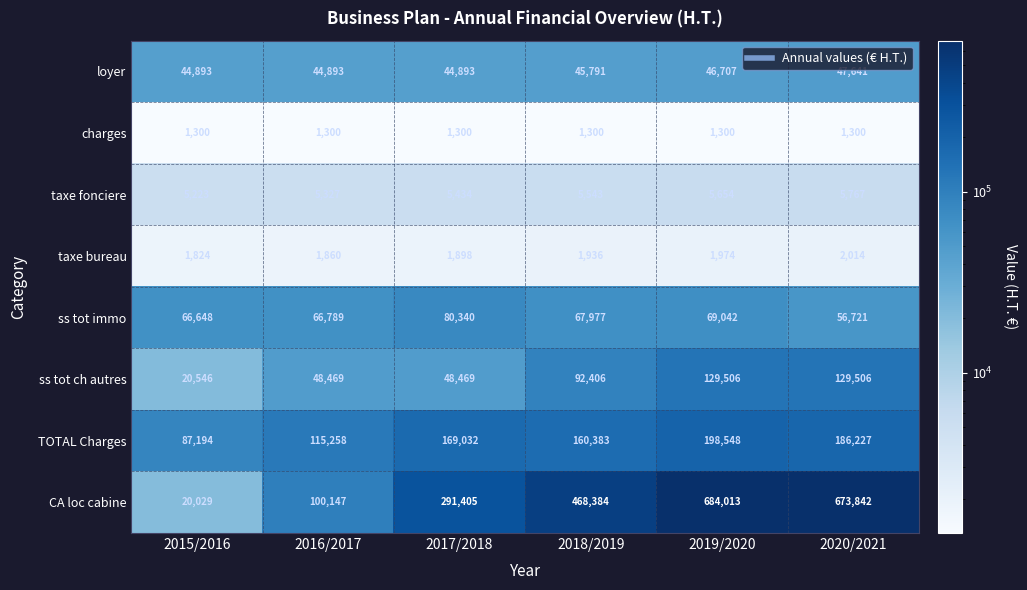

At which category is the sum across all series the highest?

2019/2020